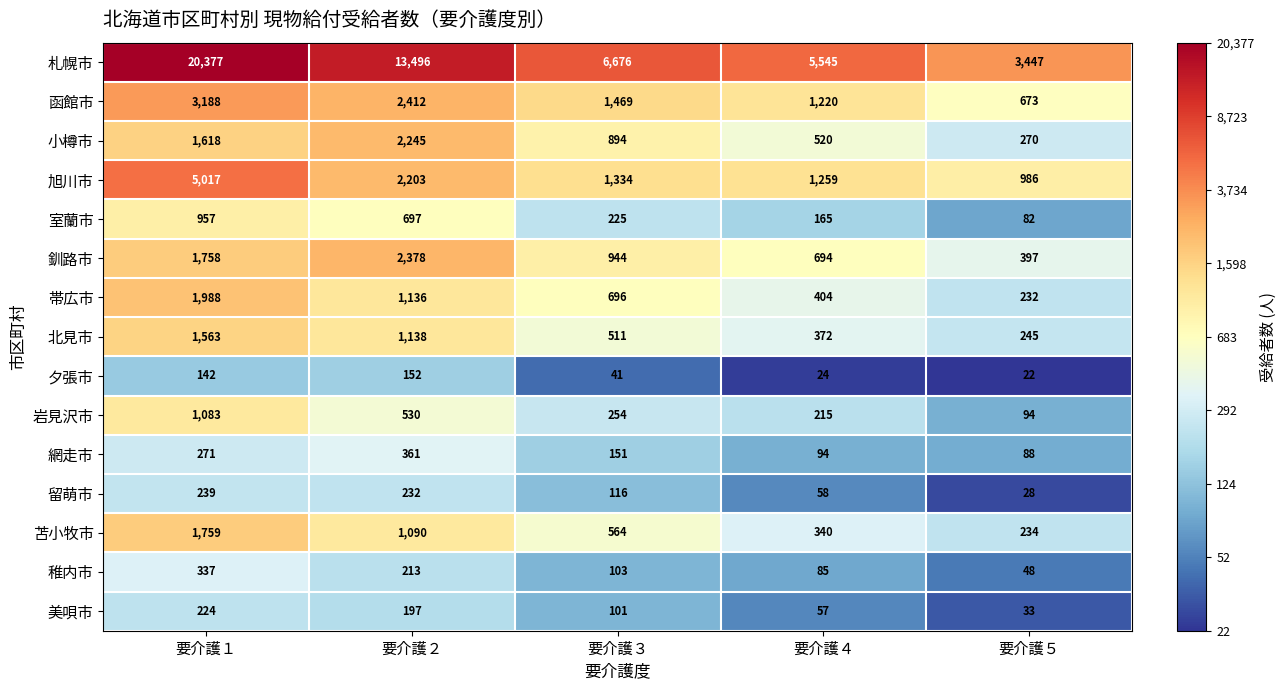

What is the spread (max minus min) of values at 要介護５?

3425